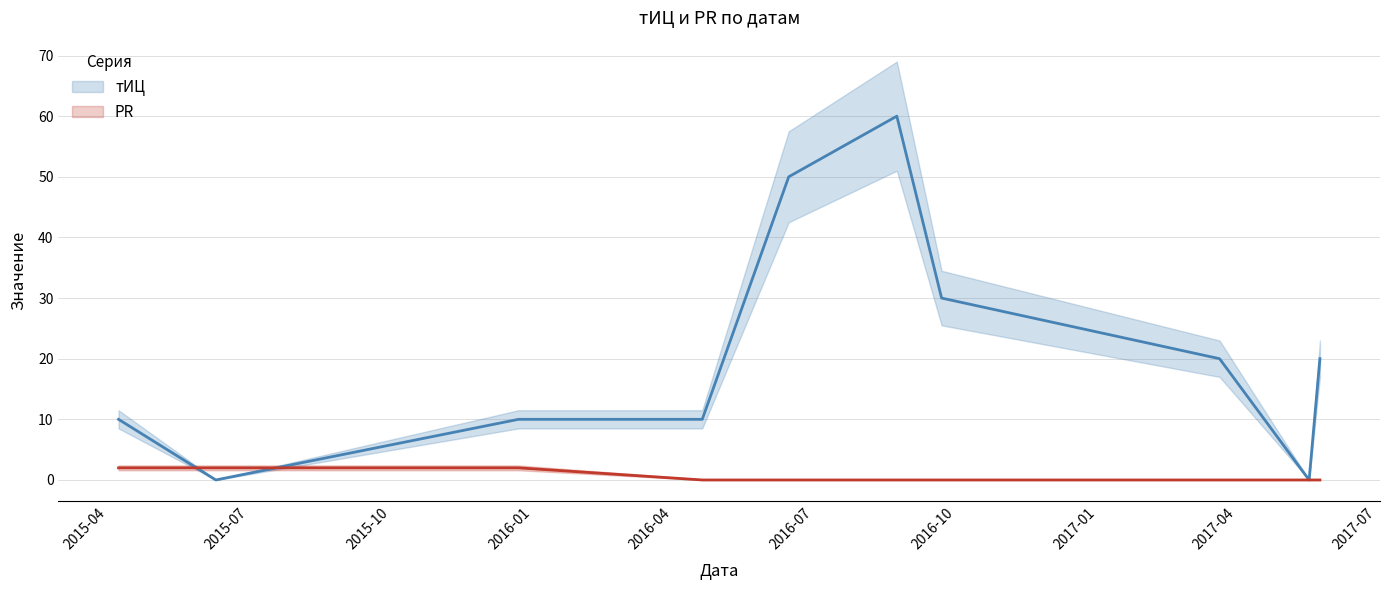

Does the chart have visible grid lines?

Yes